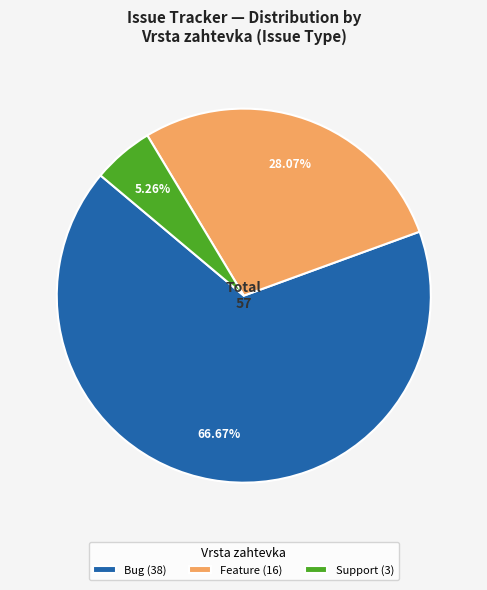

What percentage do Feature and Bug together represent?

94.7%